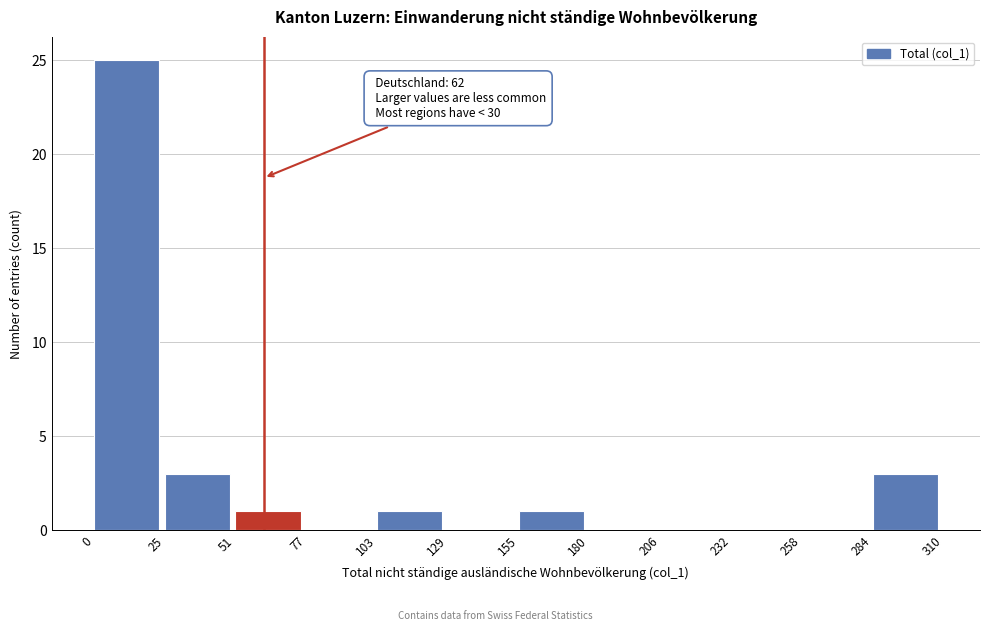

Which range on the x-axis has the tallest bar?

0 to 25